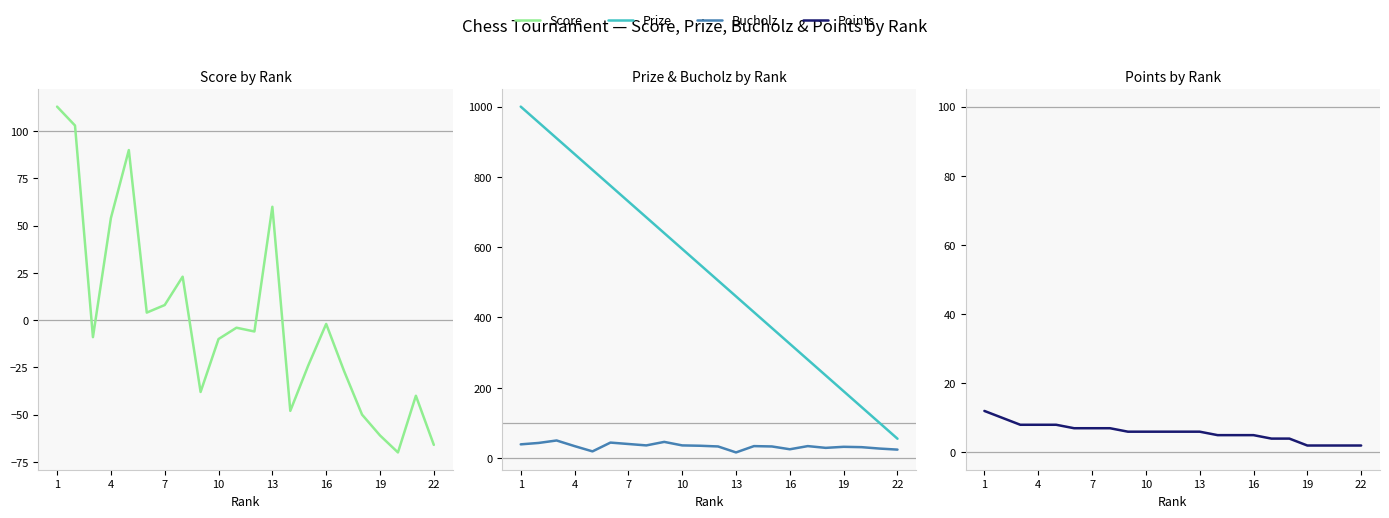

Which series has the largest total across all categories?

Prize